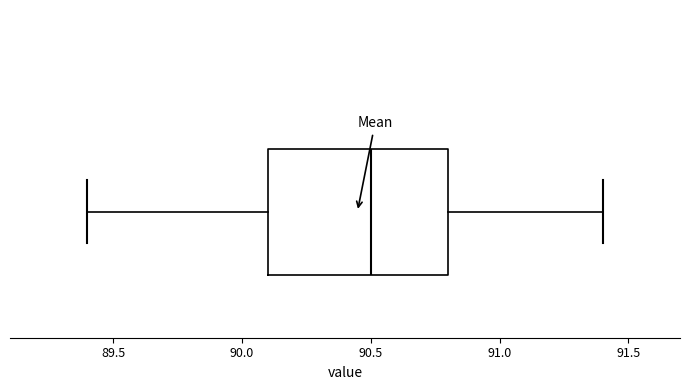

Where is the left edge of the box on the x-axis? The values are not printed on the chart, so give them approximately, as read against the axis.

90.1